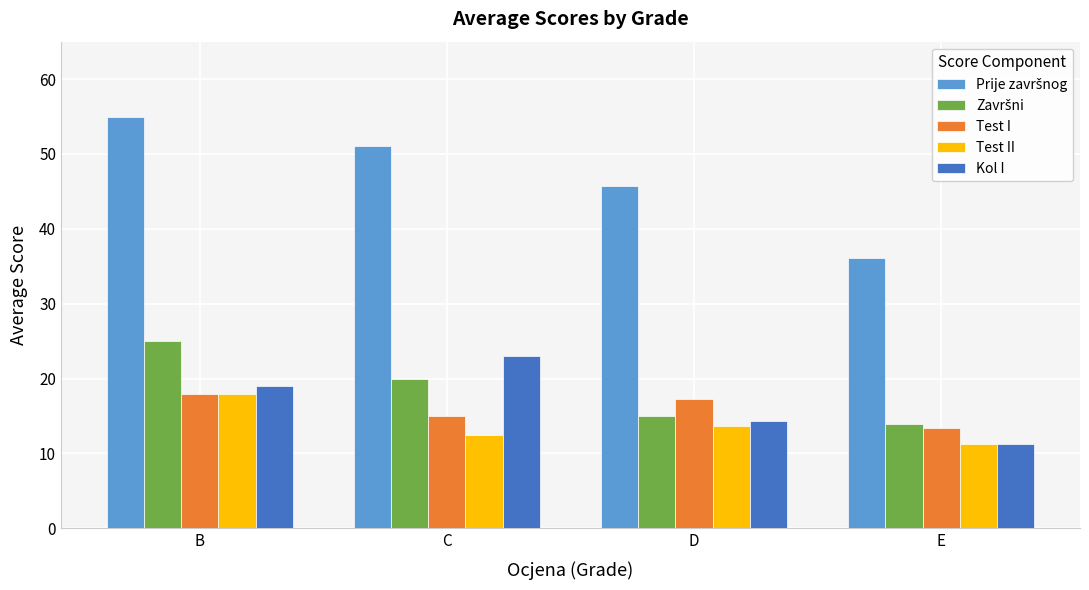

What is the approximate value of Kol I at B?

19.0